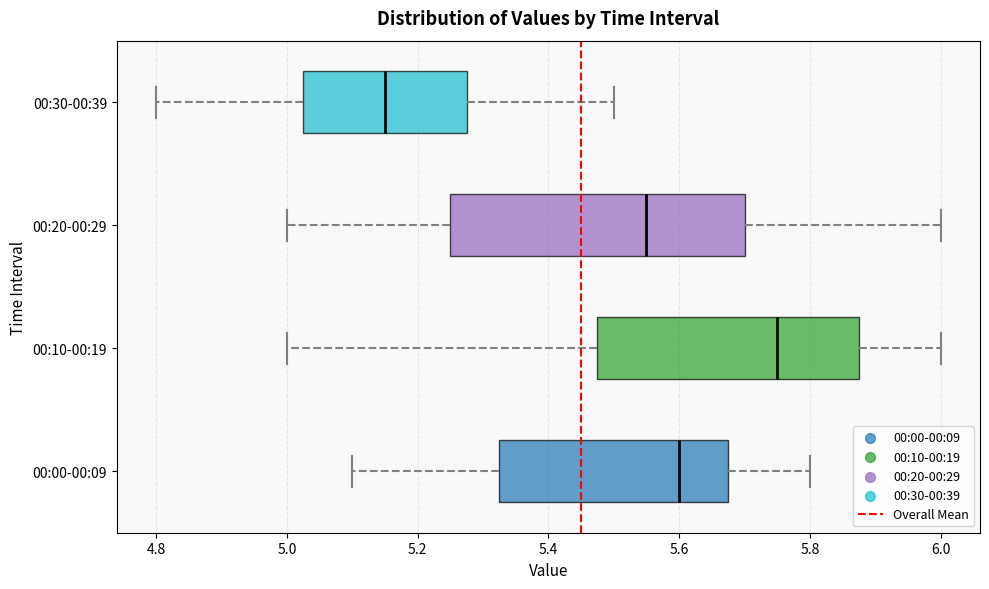

Which box has the furthest to the right median line?

00:10-00:19